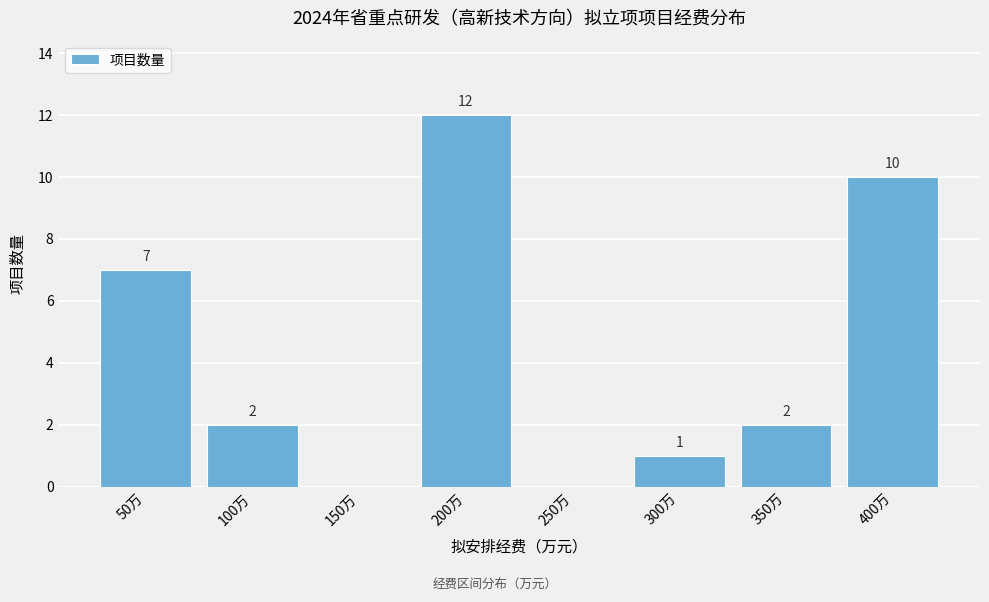

Reading left to right, transcribe all the data shown in this chart.

50万=7	100万=2	150万=0	200万=12	250万=0	300万=1	350万=2	400万=10